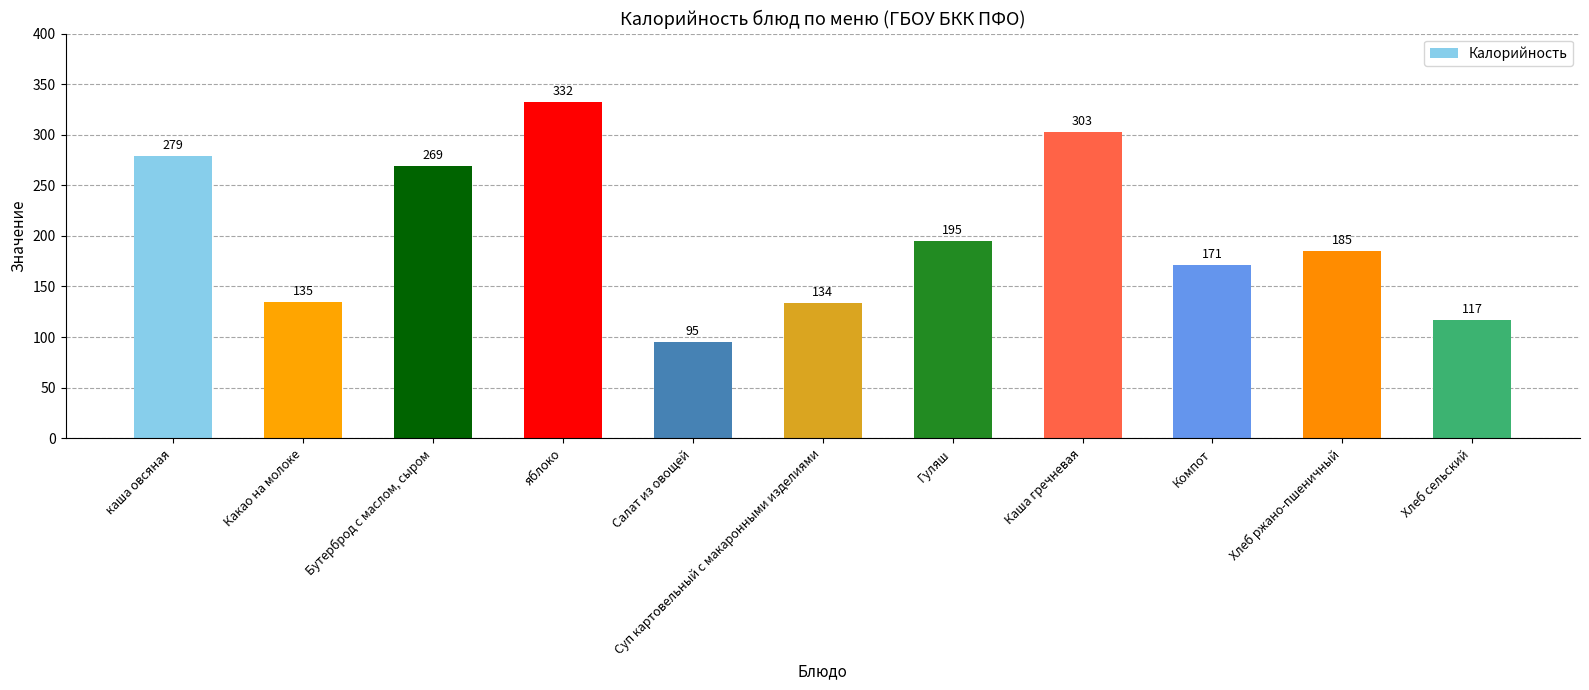

Reading right to left, what are all the values shown in this chart?

Хлеб сельский=117	Хлеб ржано-пшеничный=185	Компот=171	Каша гречневая=303	Гуляш=195	Суп картовельный с макаронными изделиями=134	Салат из овощей=95	яблоко=332	Бутерброд с маслом, сыром=269	Какао на молоке=135	каша овсяная=279